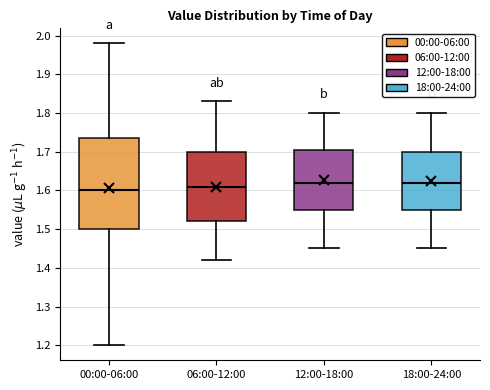

Reading left to right, transcribe this box plot: for each box, give where its median line is, the range the box spans, and where its two whiskers end, as read against the y-axis. The values are not printed on the chart, so give them approximately, as read against the axis.

00:00-06:00: median 1.60, box 1.50 to 1.74, whiskers 1.20 to 1.98
06:00-12:00: median 1.61, box 1.52 to 1.70, whiskers 1.42 to 1.83
12:00-18:00: median 1.62, box 1.55 to 1.71, whiskers 1.45 to 1.80
18:00-24:00: median 1.62, box 1.55 to 1.70, whiskers 1.45 to 1.80